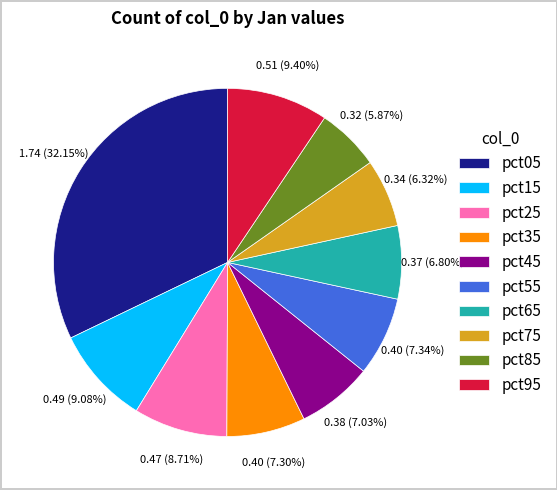

What is the largest slice in the pie chart?

pct05